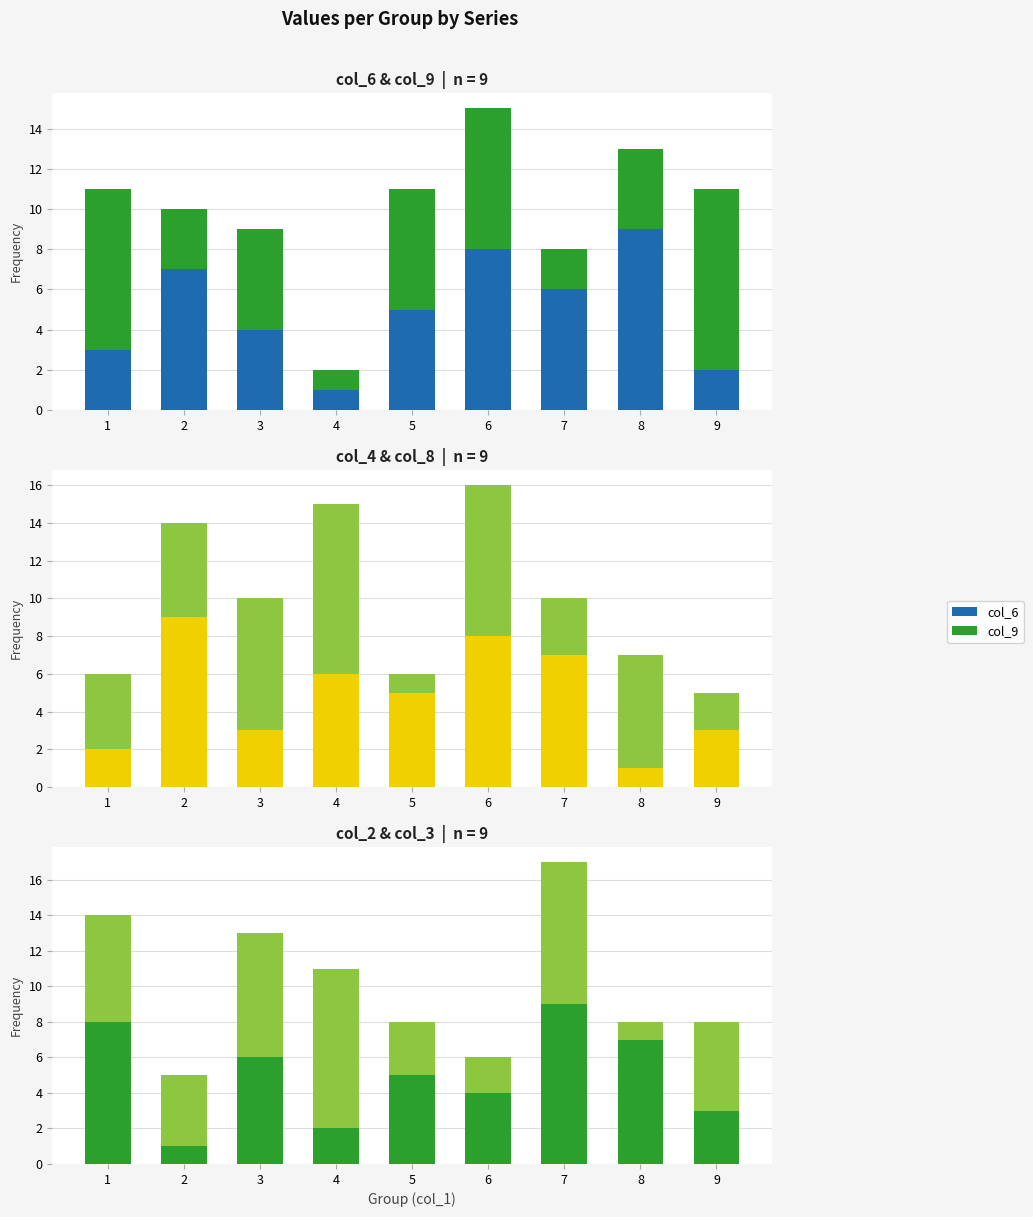

What is the value of the col_8 bar at the 1st from the left?

4